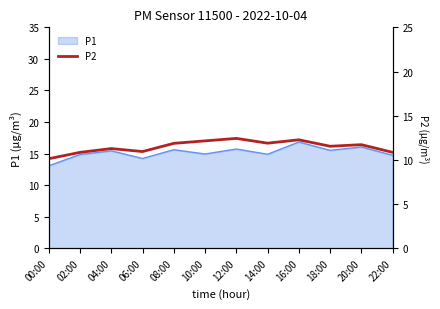

What is the maximum value shown in the chart?

12.4